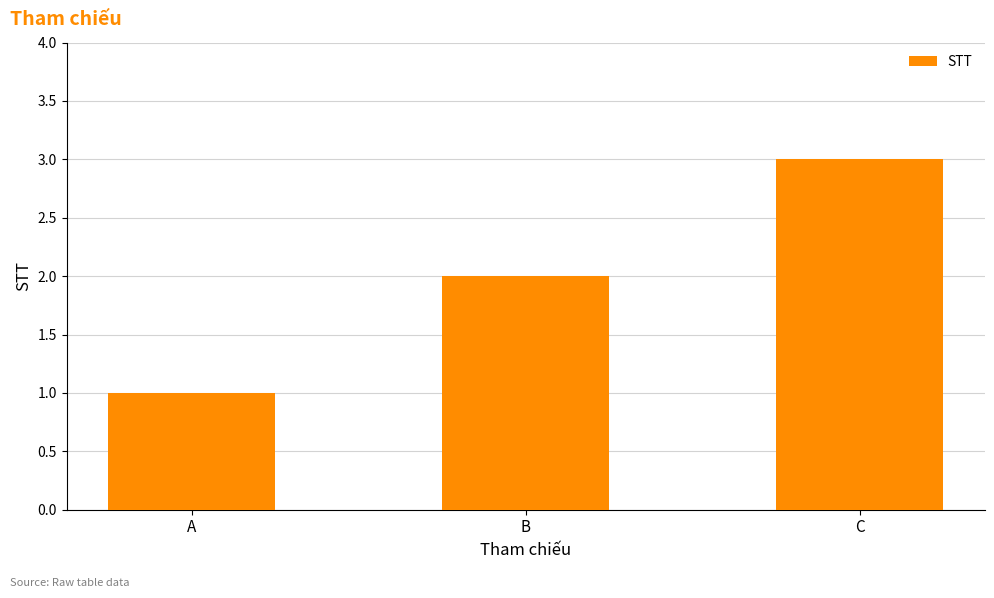

What is the approximate value at B?

2